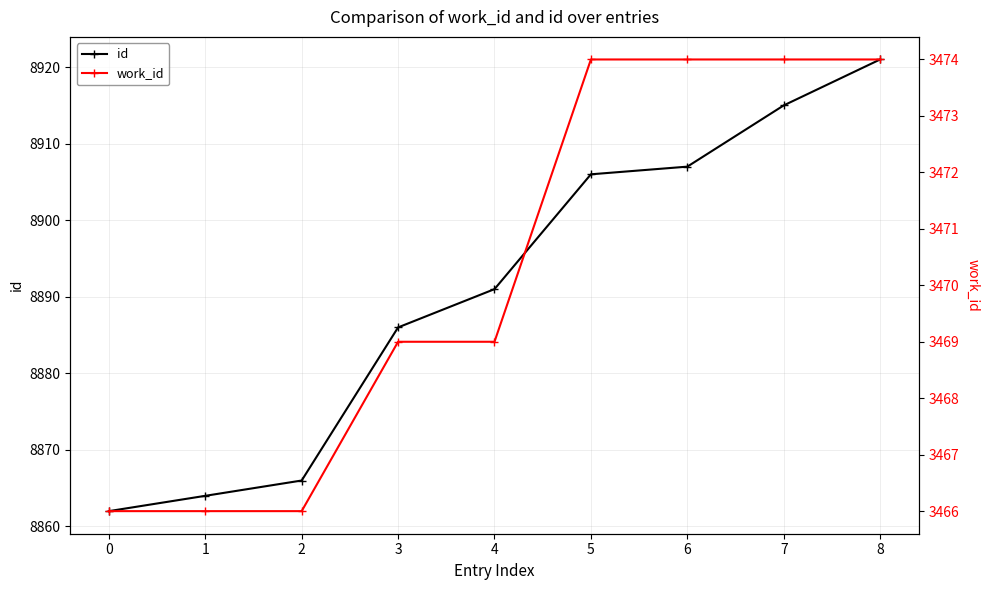

What is the value of the id point at the 4th from the left?

8886